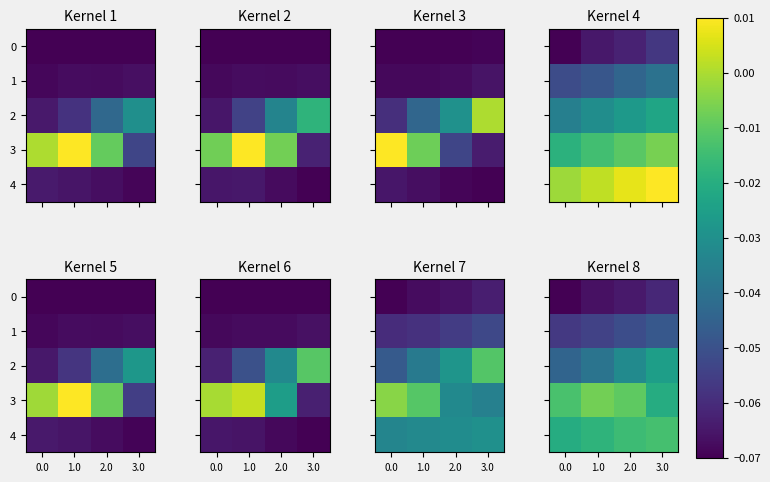

Which has a higher value, 0.0 or 1.0?

1.0